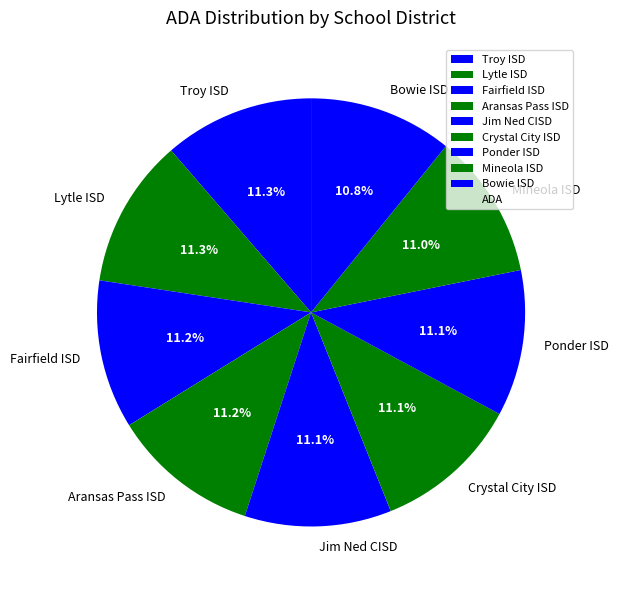

What is the ratio of the value at Mineola ISD to the value at Jim Ned CISD?

1.0